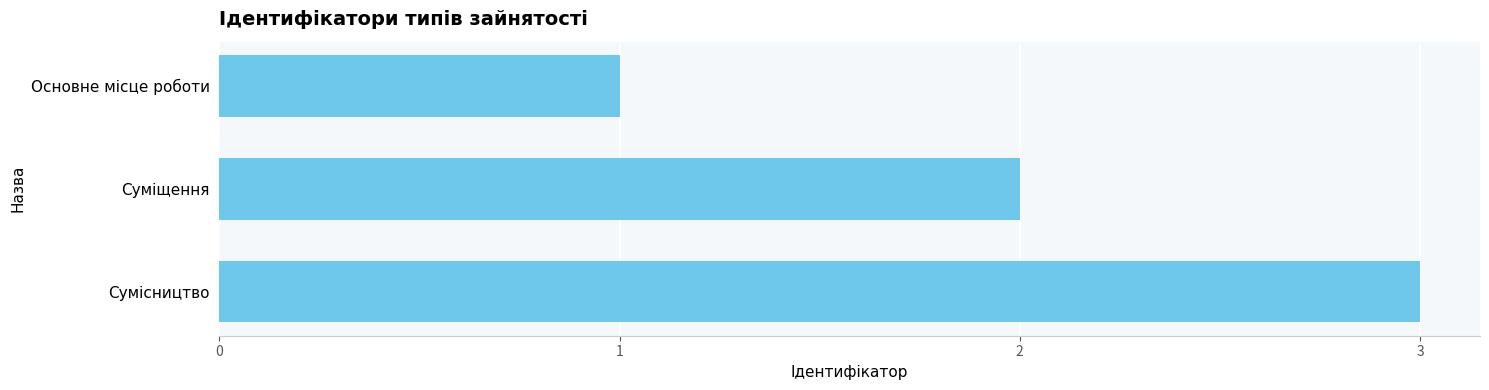

Count the number of data series in this chart.

1